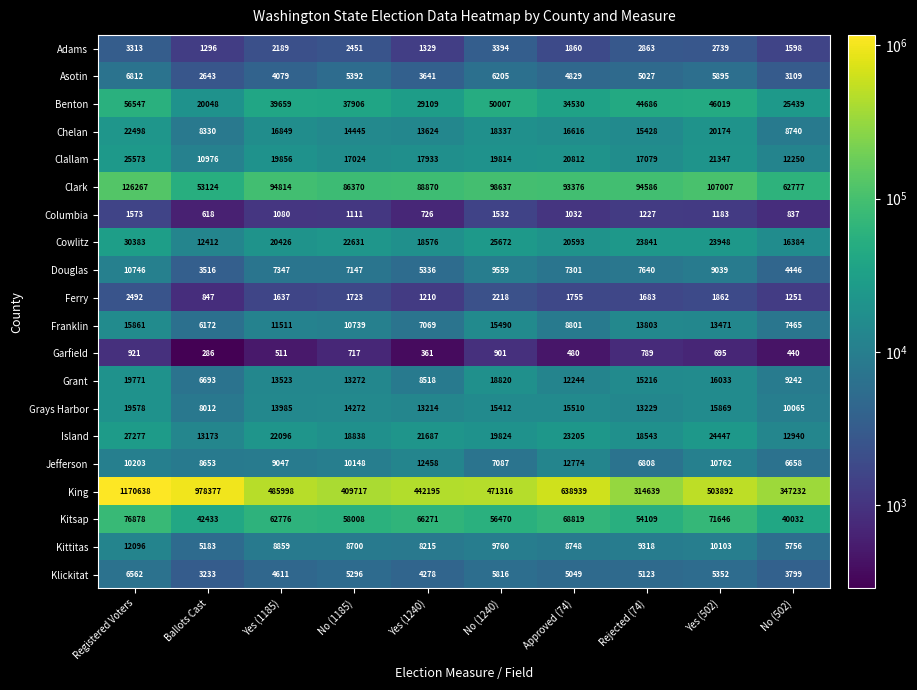

Rank the series at Approved (74) from lowest to highest value.

Garfield, Columbia, Ferry, Adams, Asotin, Klickitat, Douglas, Kittitas, Franklin, Grant, Jefferson, Grays Harbor, Chelan, Cowlitz, Clallam, Island, Benton, Kitsap, Clark, King